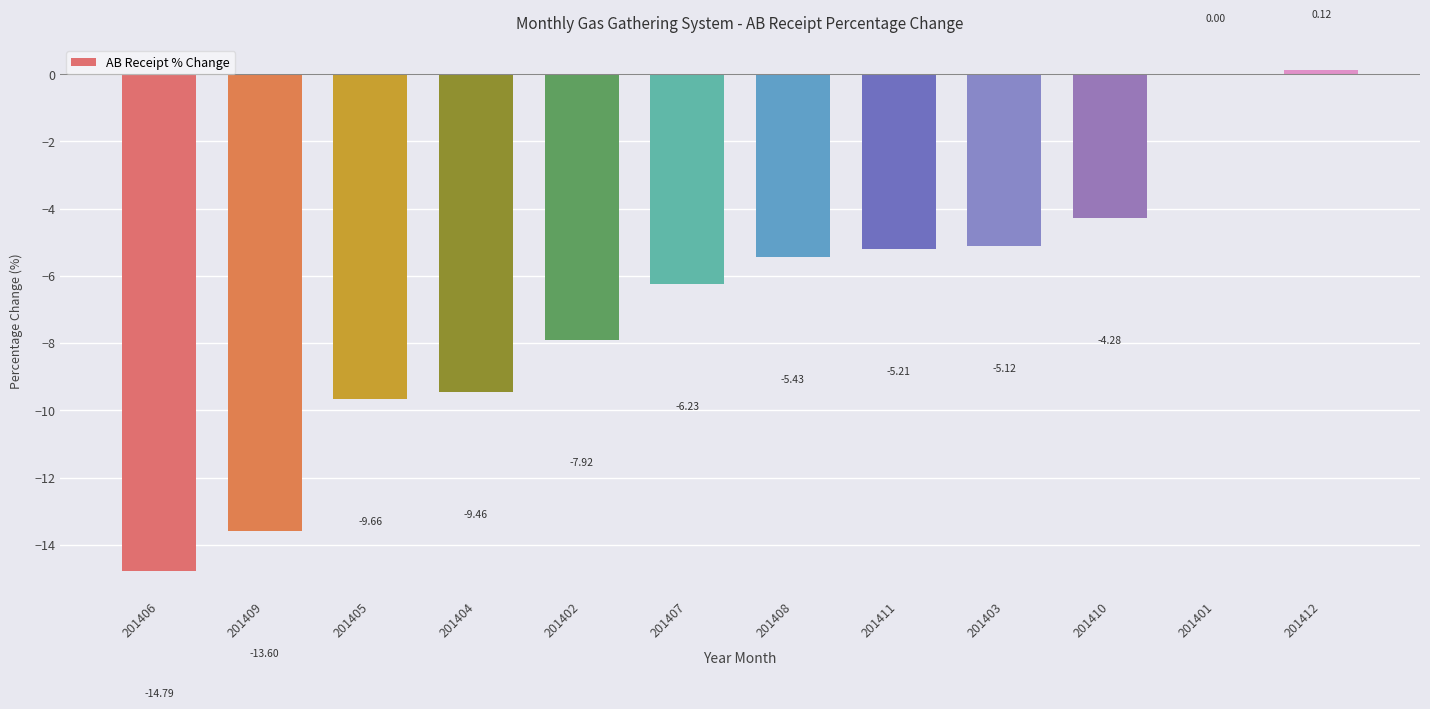

Where does the data first go above -5?

201410